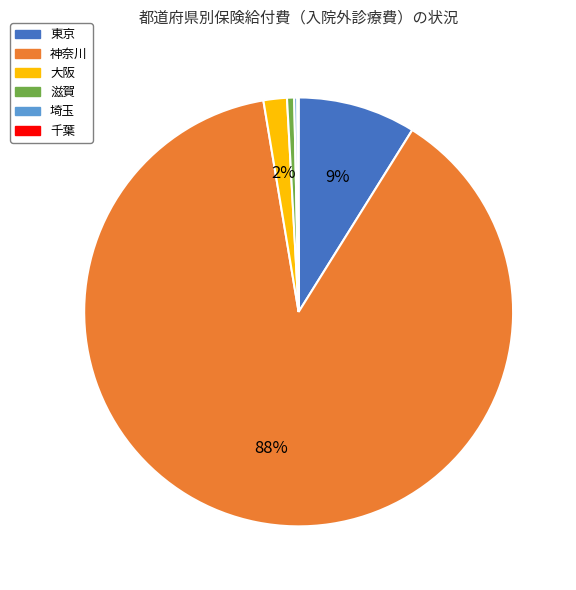

Which category has the biggest portion of the pie?

神奈川